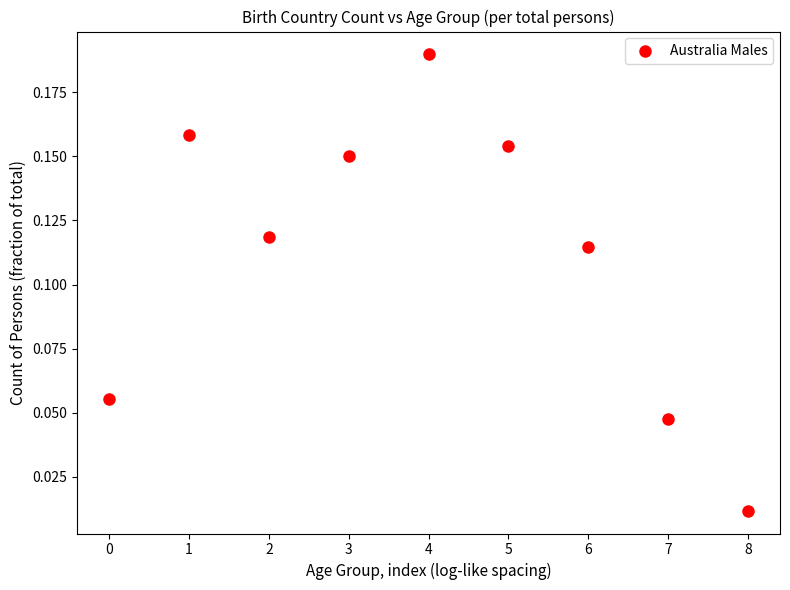

How many points are shown in the scatter plot?

9